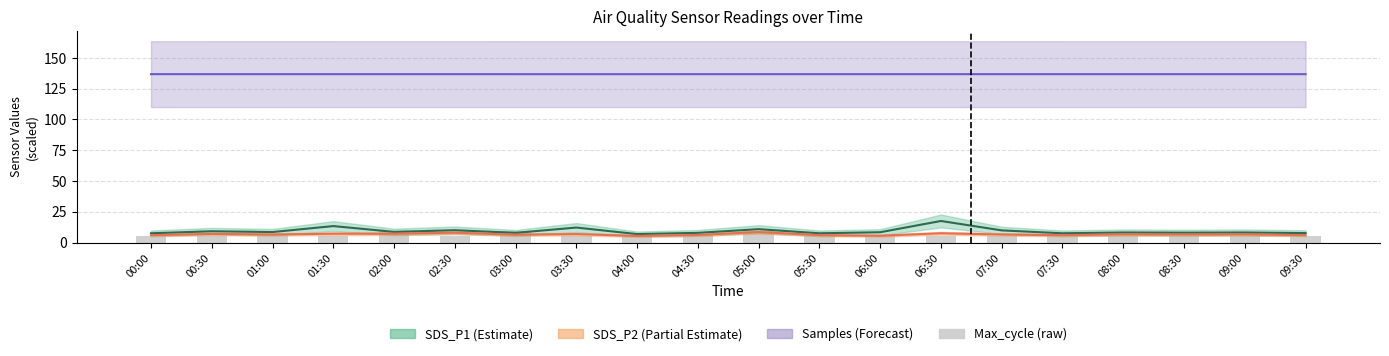

How many values in the Max_cycle (raw) series are below 5?

1